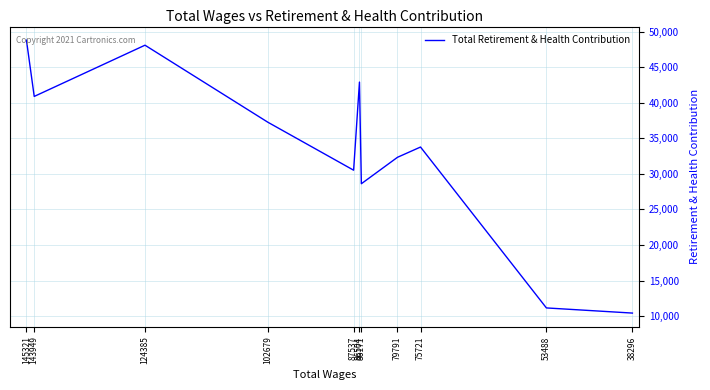

What is the average value?

33171